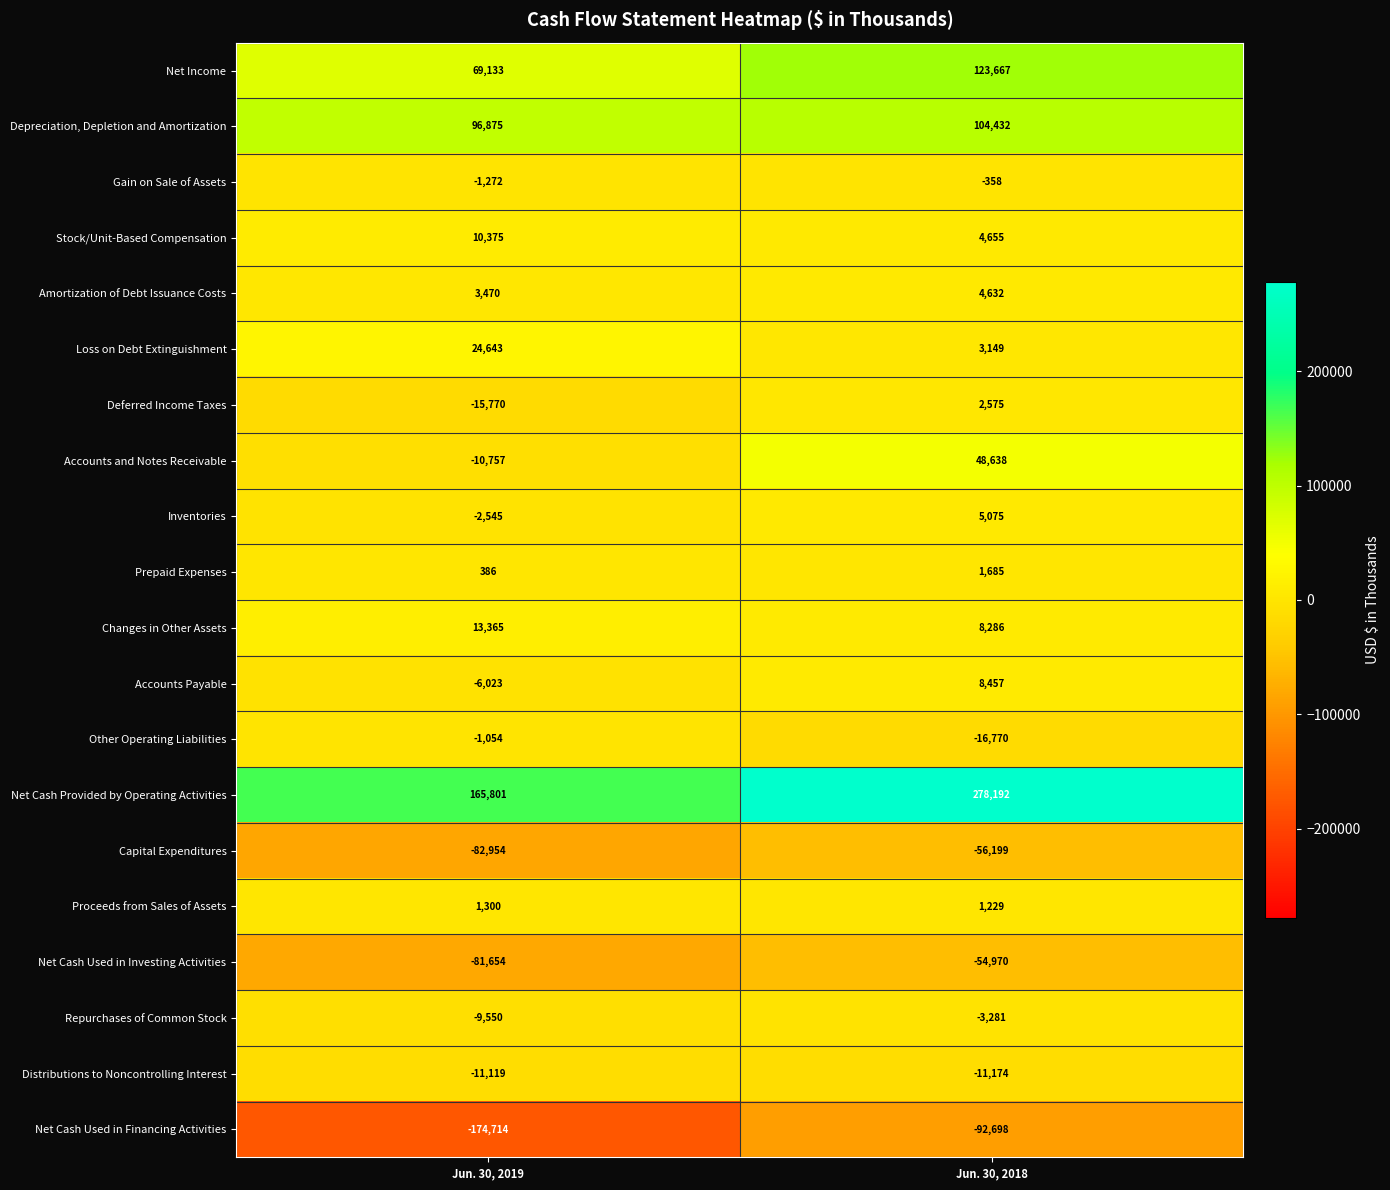

What is the sum of all Accounts and Notes Receivable values?

37881